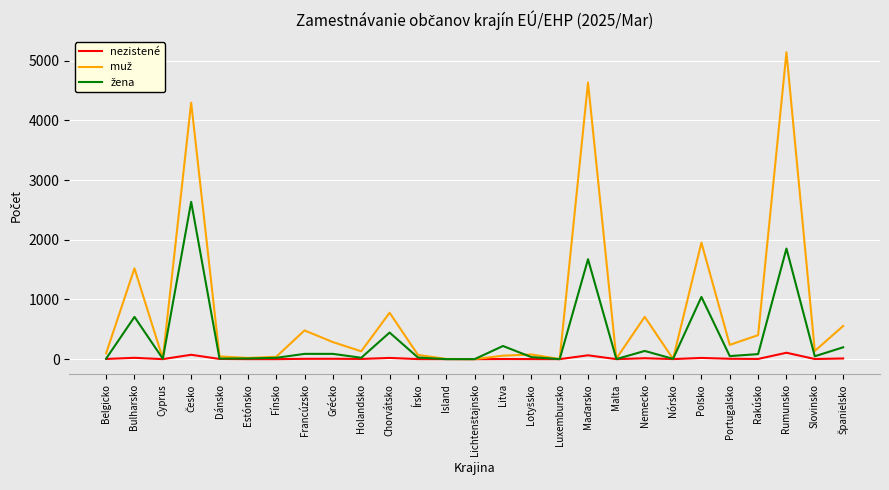

How many categories are shown in the chart?

27